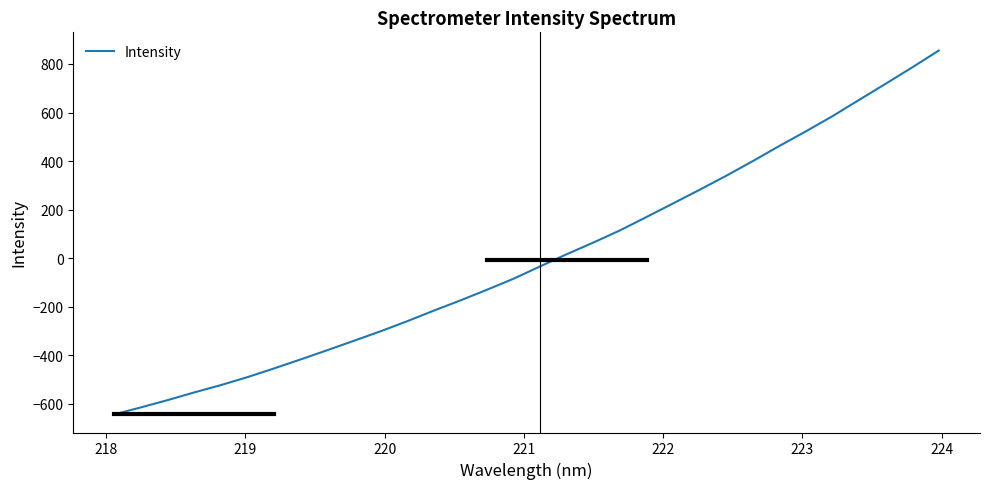

What is the minimum value shown in the chart?

-643.1